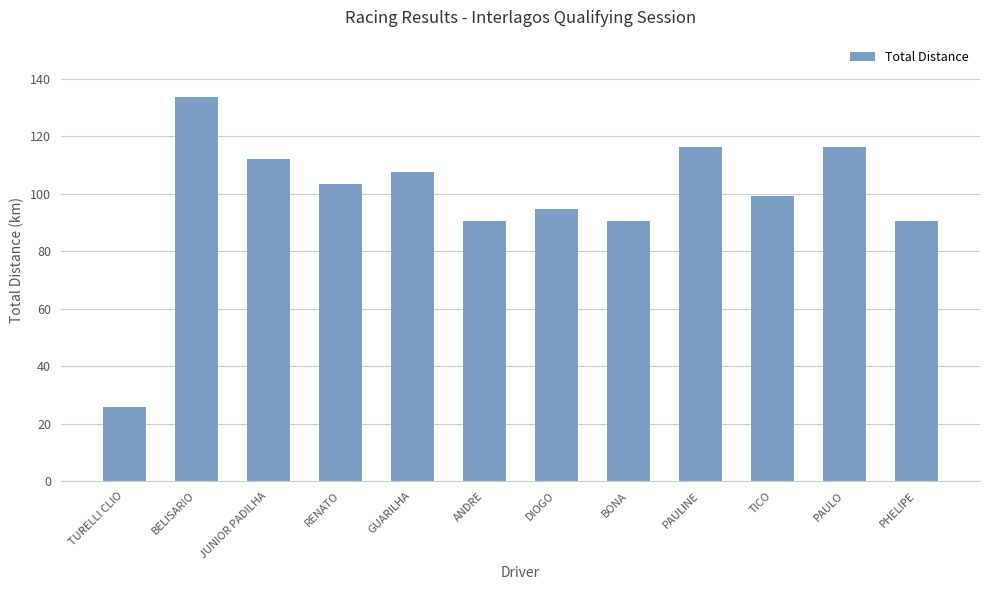

How many bars are there in total?

12